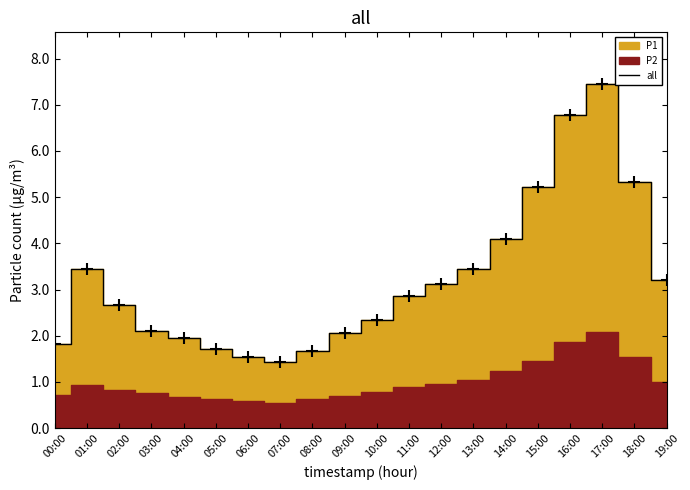

Rank the categories by value from lowest to highest.

07:00, 06:00, 08:00, 05:00, 00:00, 04:00, 09:00, 03:00, 10:00, 02:00, 11:00, 12:00, 19:00, 01:00, 13:00, 14:00, 15:00, 18:00, 16:00, 17:00